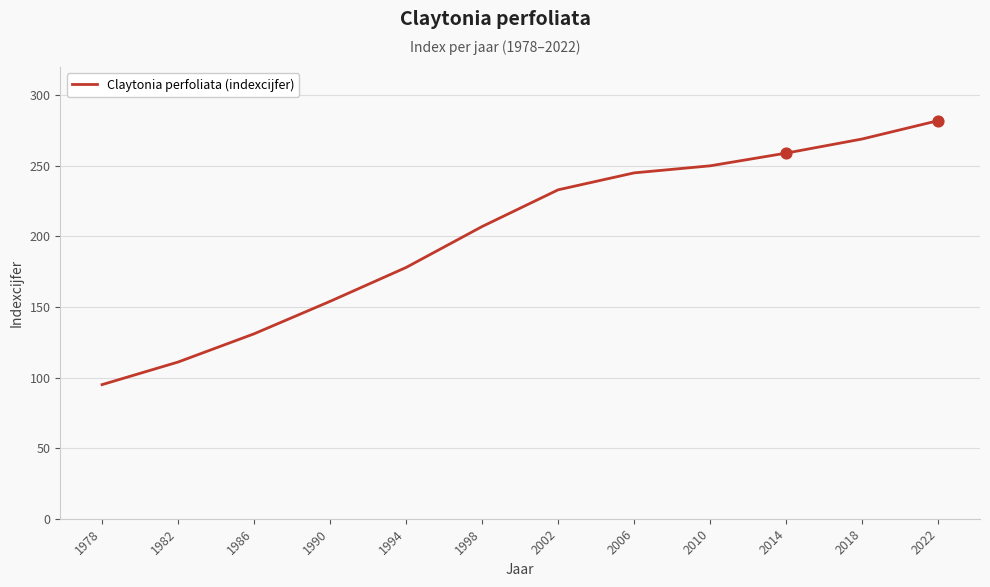

What is the ratio of the value at 1998 to the value at 2010?

0.8